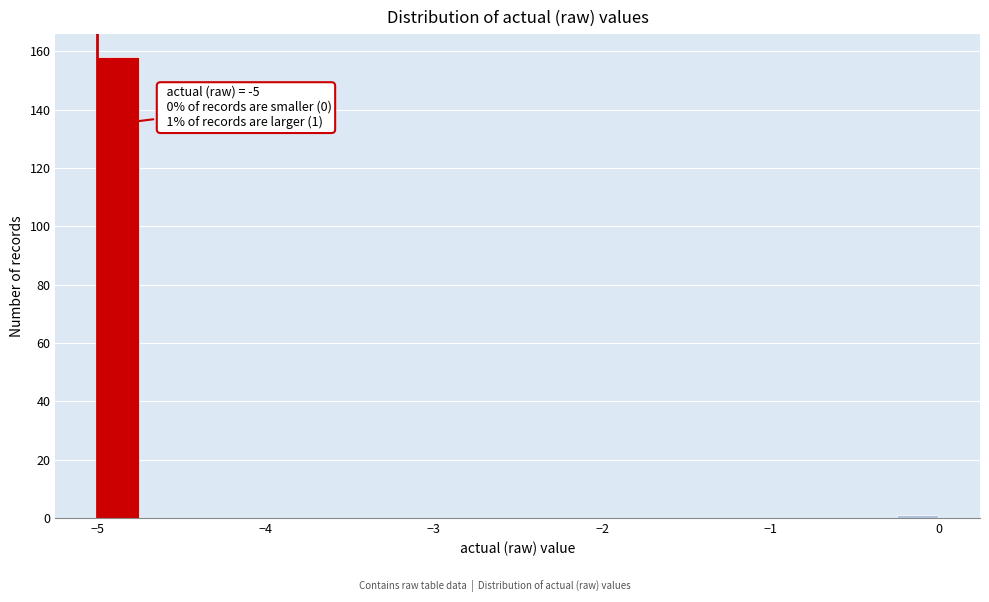

Around what value on the x-axis is the tallest bar? Give the approximate position of its centre, as read against the axis.

-4.9